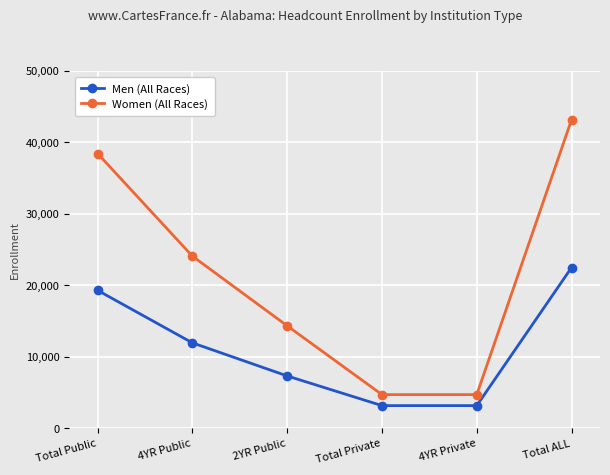

At Total Private, list the series in order from smallest to largest.

Men (All Races), Women (All Races)